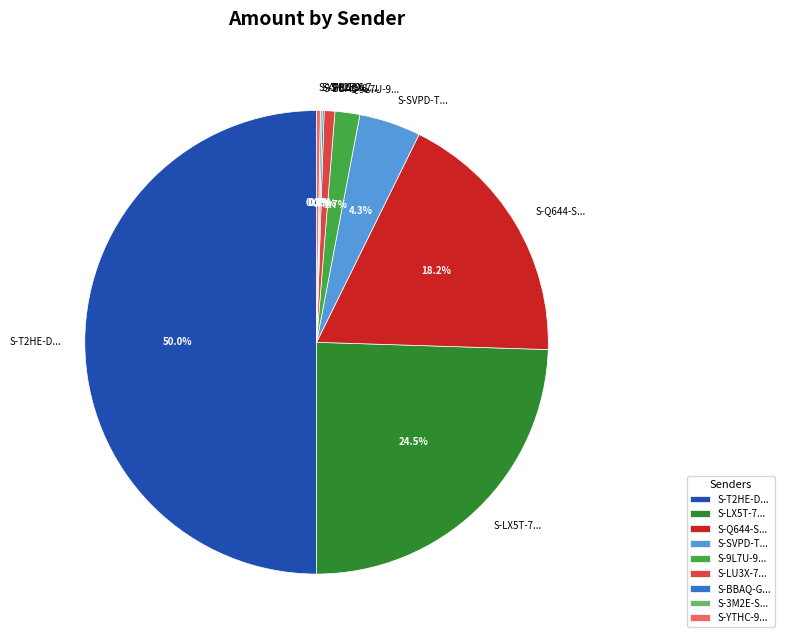

What is the largest slice in the pie chart?

S-T2HE-D...